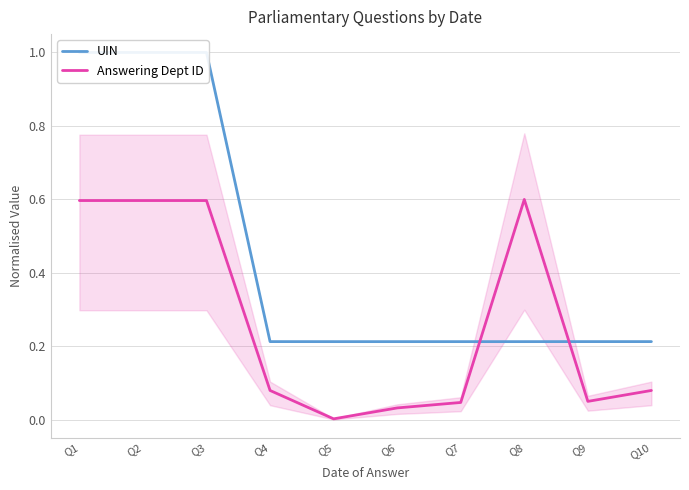

Is the value of Answering Dept ID at Q8 greater than the value of UIN at Q9?

Yes